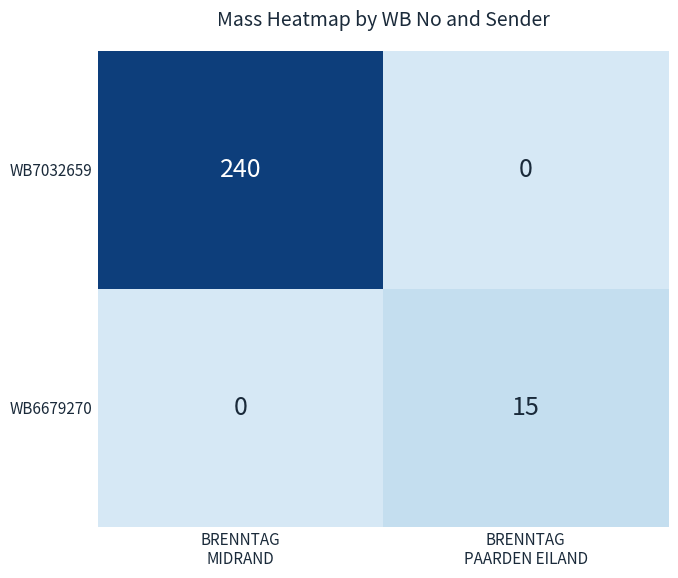

What is the greatest value displayed?

240